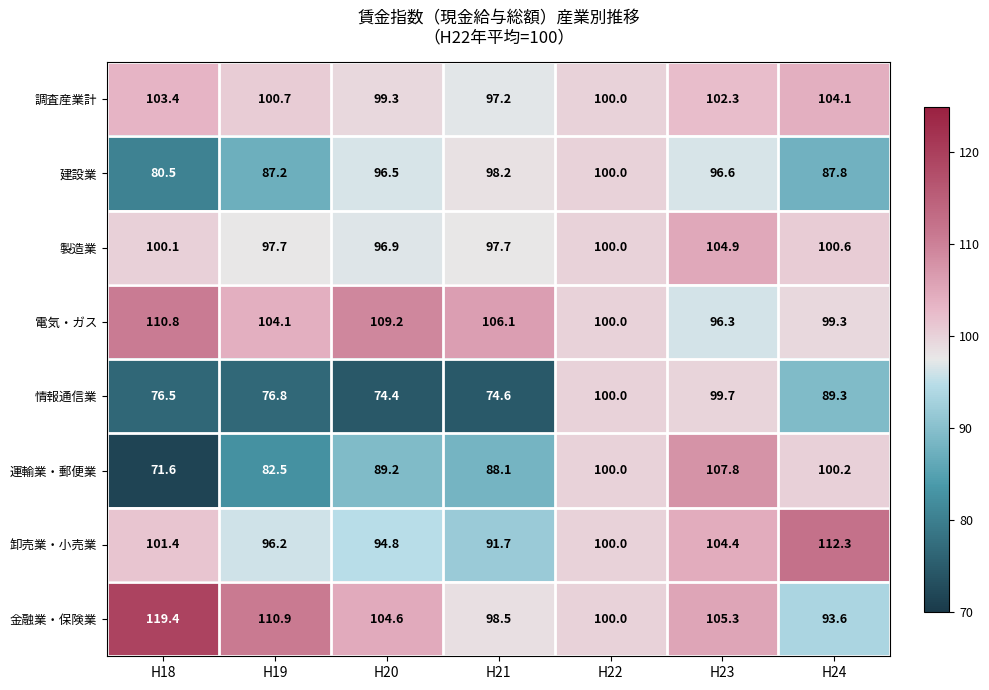

How many data points does each series have?

7